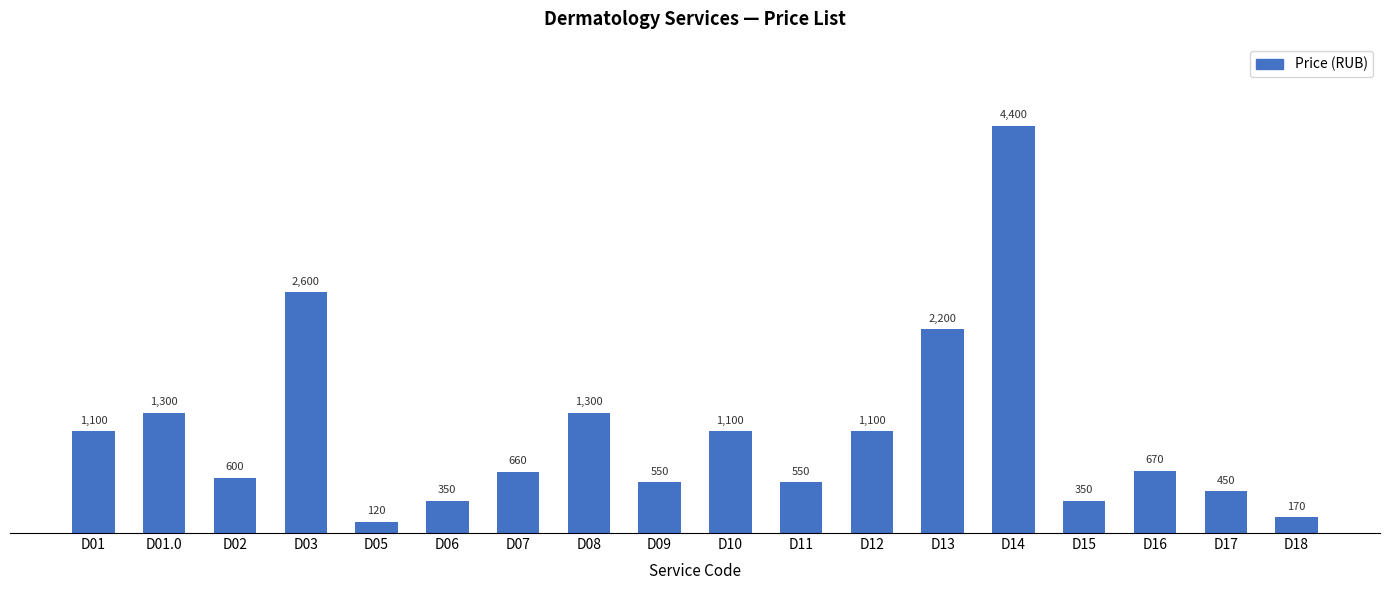

Reading right to left, transcribe all the data shown in this chart.

170	450	670	350	4400	2200	1100	550	1100	550	1300	660	350	120	2600	600	1300	1100